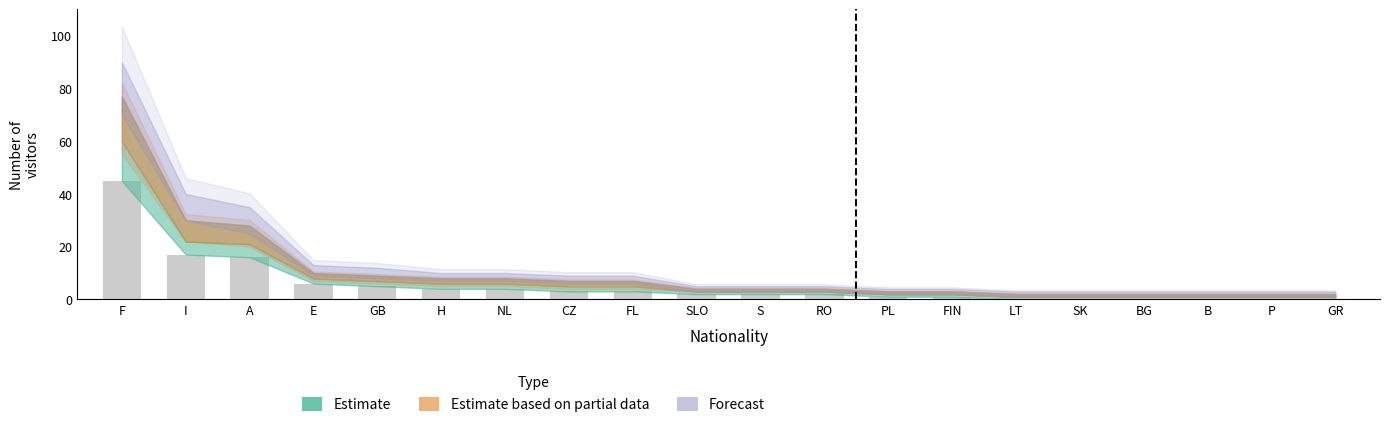

At which category does the chart reach its peak across all series?

F